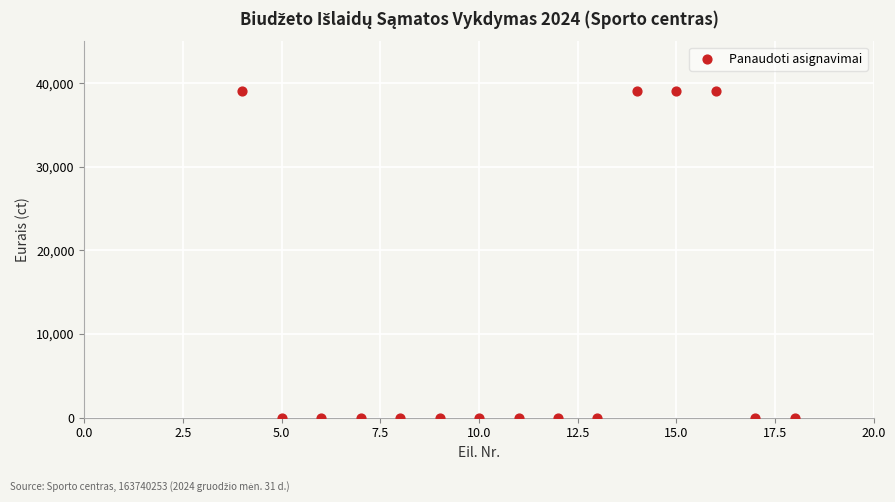

What is the range of Y values (max minus min)?

39080.0